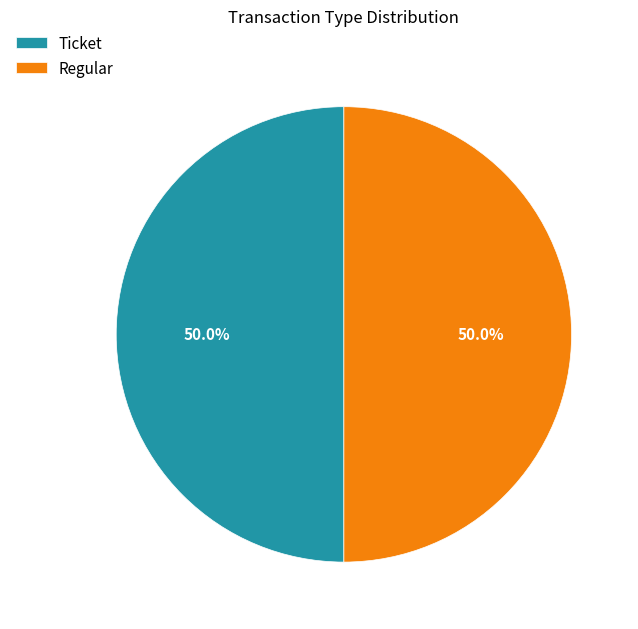

Is the sum of Regular and Ticket greater than half?

Yes